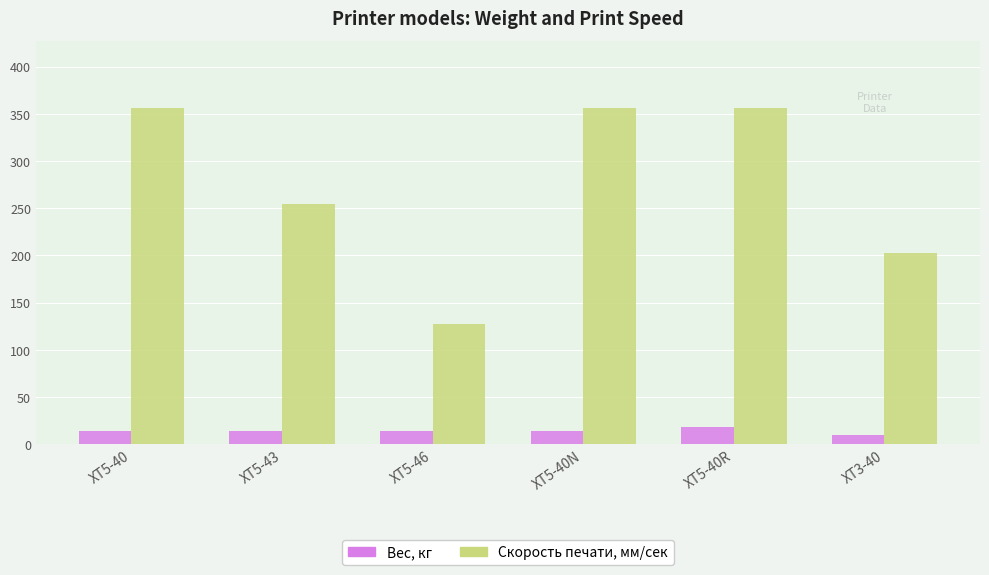

What is the sum of all Скорость печати, мм/сек values?

1652.0